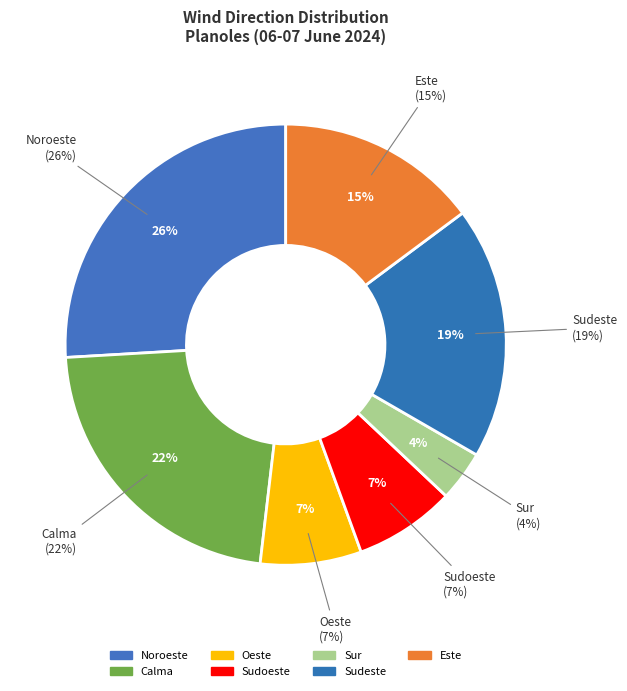

True or false: Sudeste accounts for 19% of the total.

True